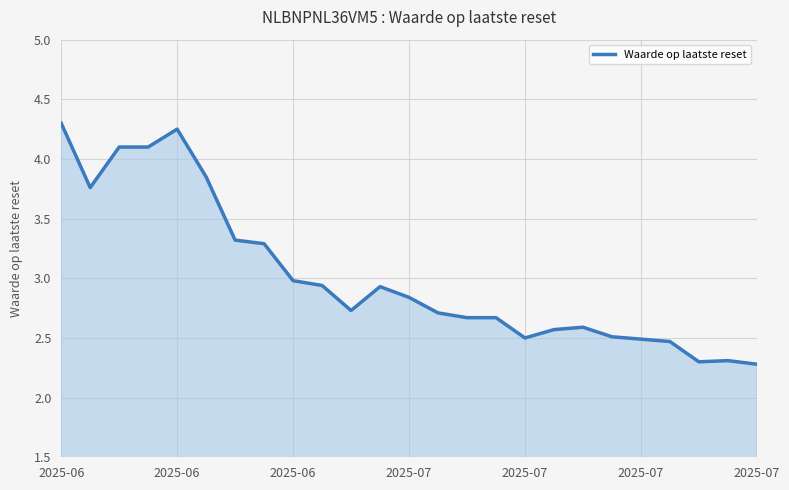

What is the smallest value displayed?

2.3